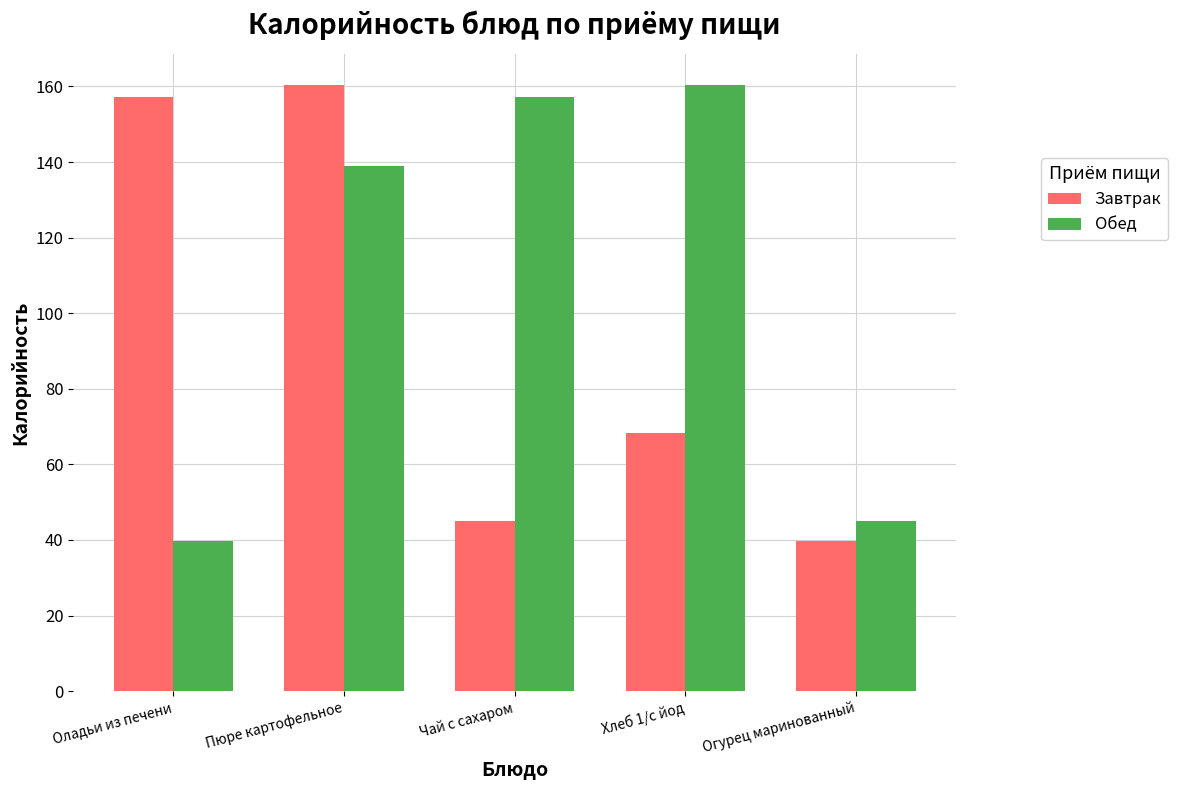

What is the lowest value of the Завтрак series?

39.9